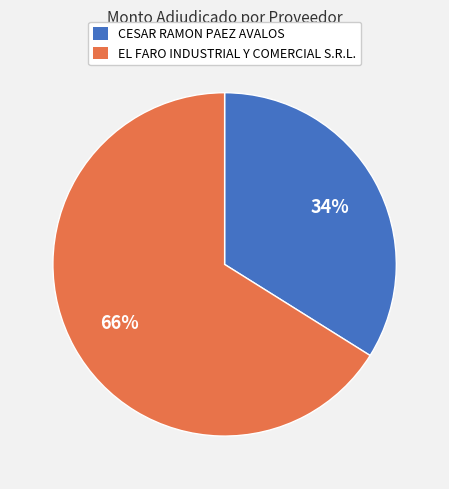

Approximately how many times larger is the value at CESAR RAMON PAEZ AVALOS compared to EL FARO INDUSTRIAL Y COMERCIAL S.R.L.?

0.5